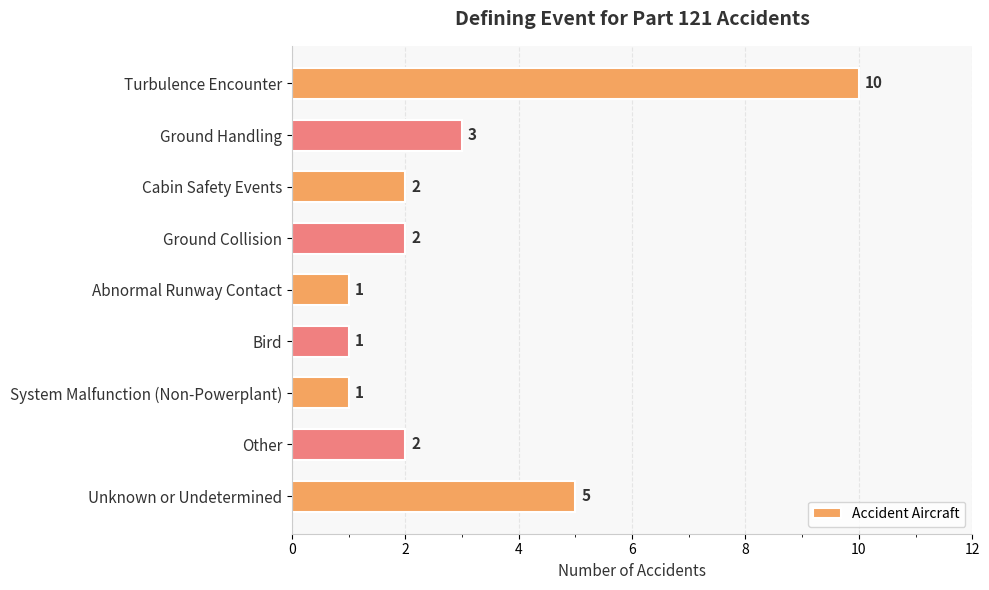

Is it true that the value at System Malfunction (Non-Powerplant) is 1?

True